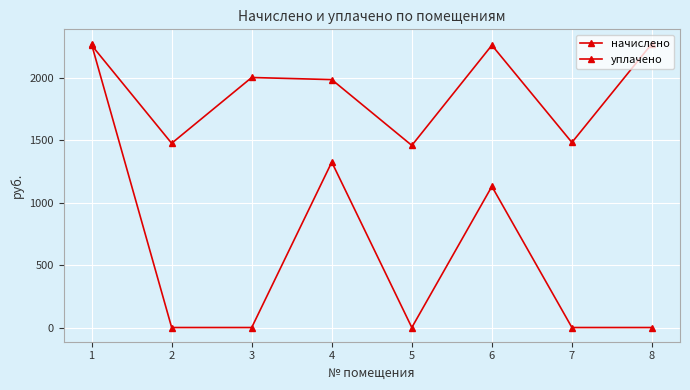

At which category does the chart reach its minimum across all series?

2